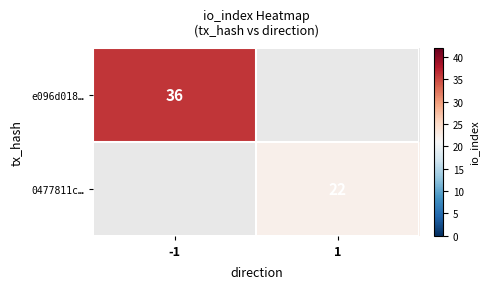

Is it true that e096d018… equals 56.4 at -1?

False